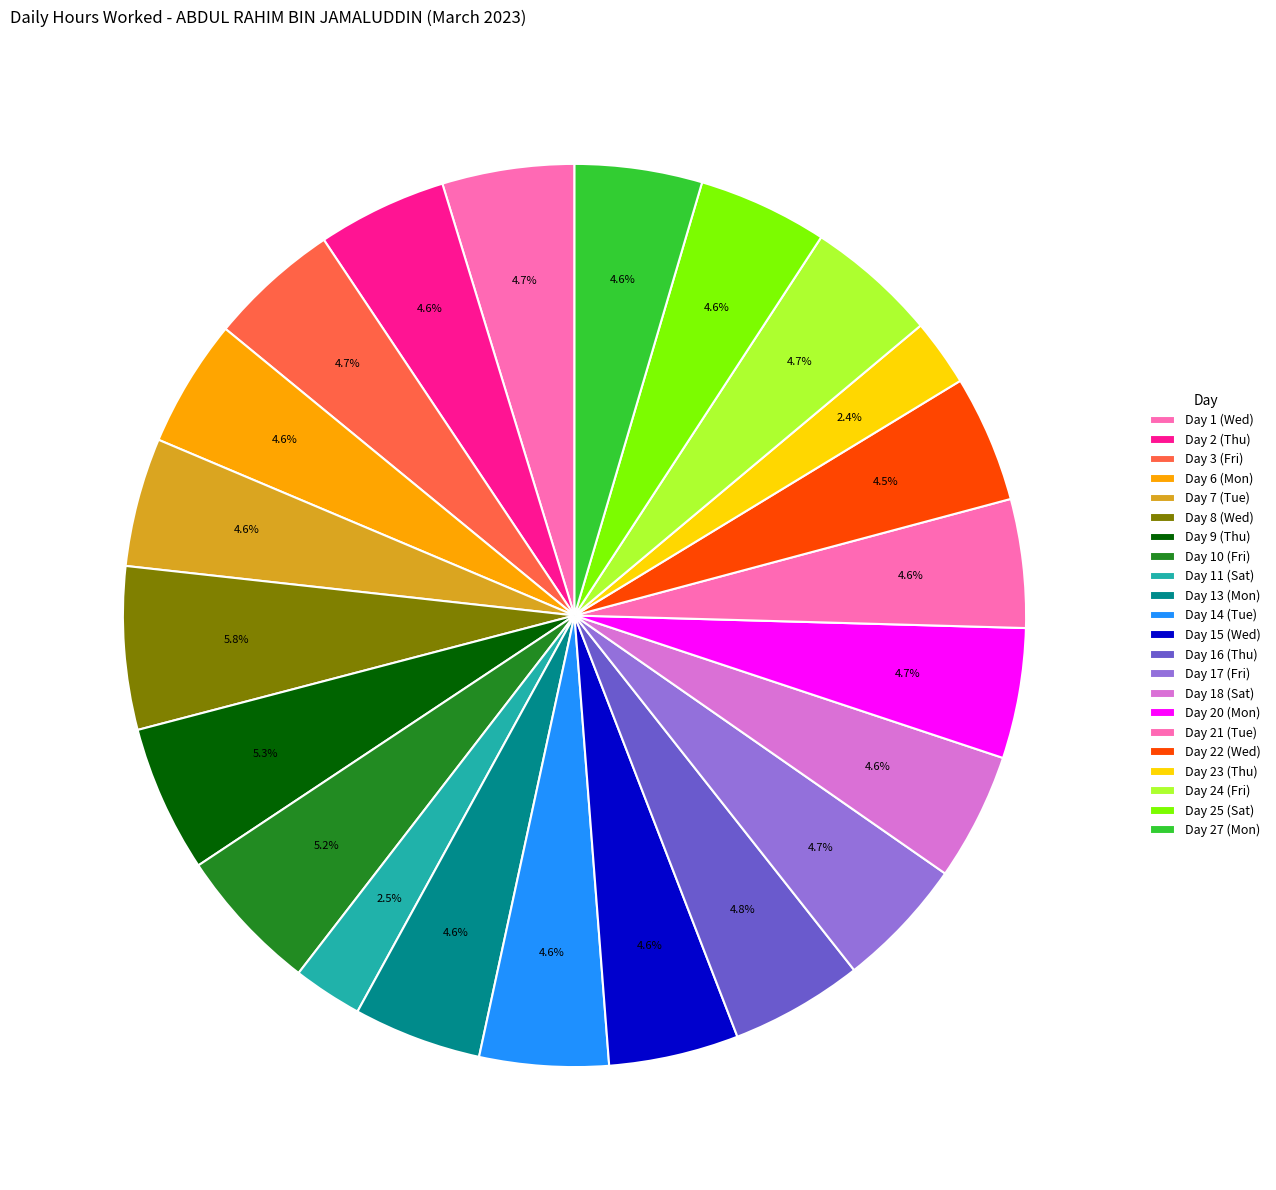

Does Day 7 (Tue) represent more than half of the total?

No